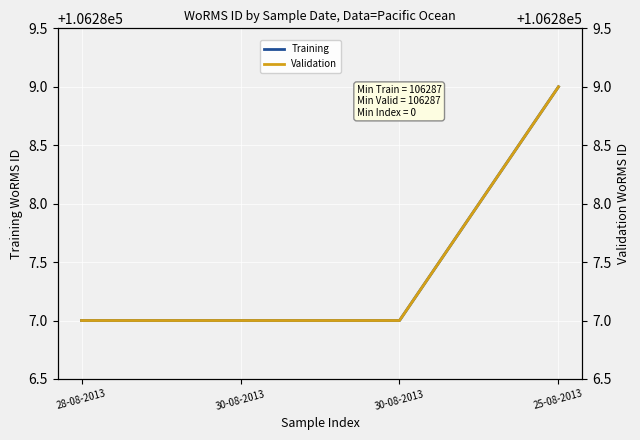

The value of Validation at 28-08-2013 is 106287. True or false?

True